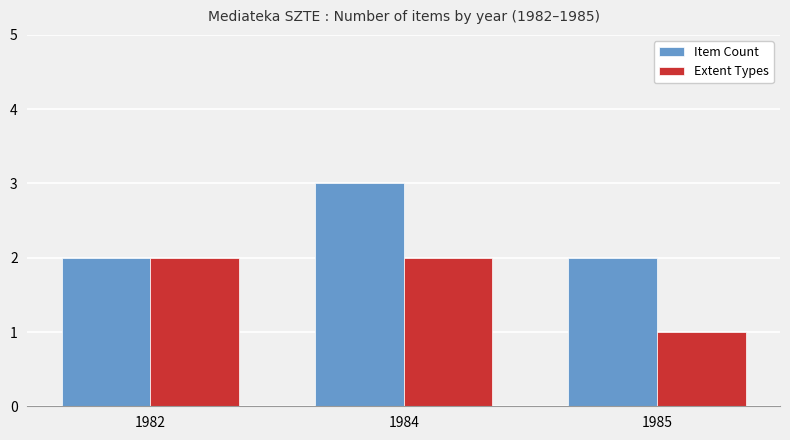

What is the difference between the second highest and minimum values in the Extent Types series?

1